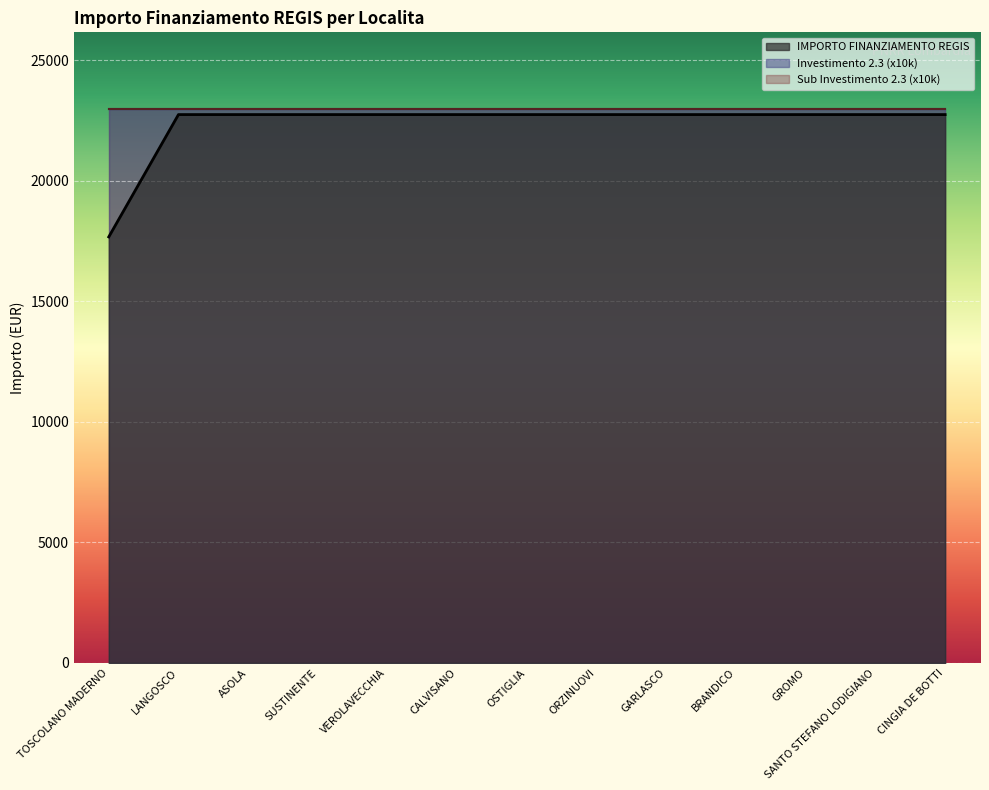

True or false: Fascia A has a value of 22750.0 at ORZINUOVI.

True